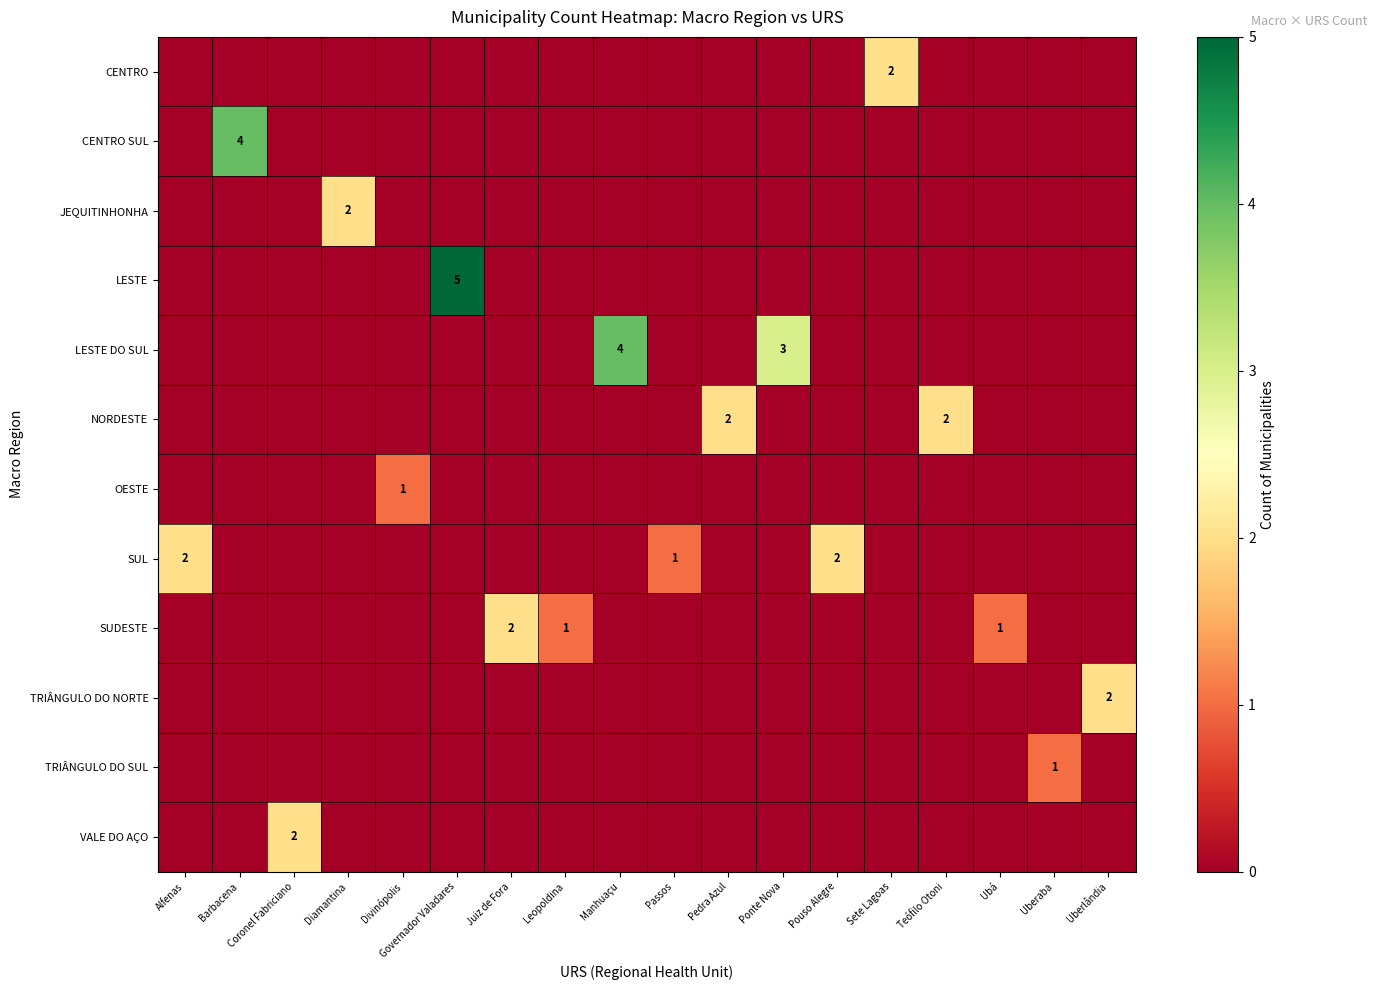

What is the total value across all series at Barbacena?

4